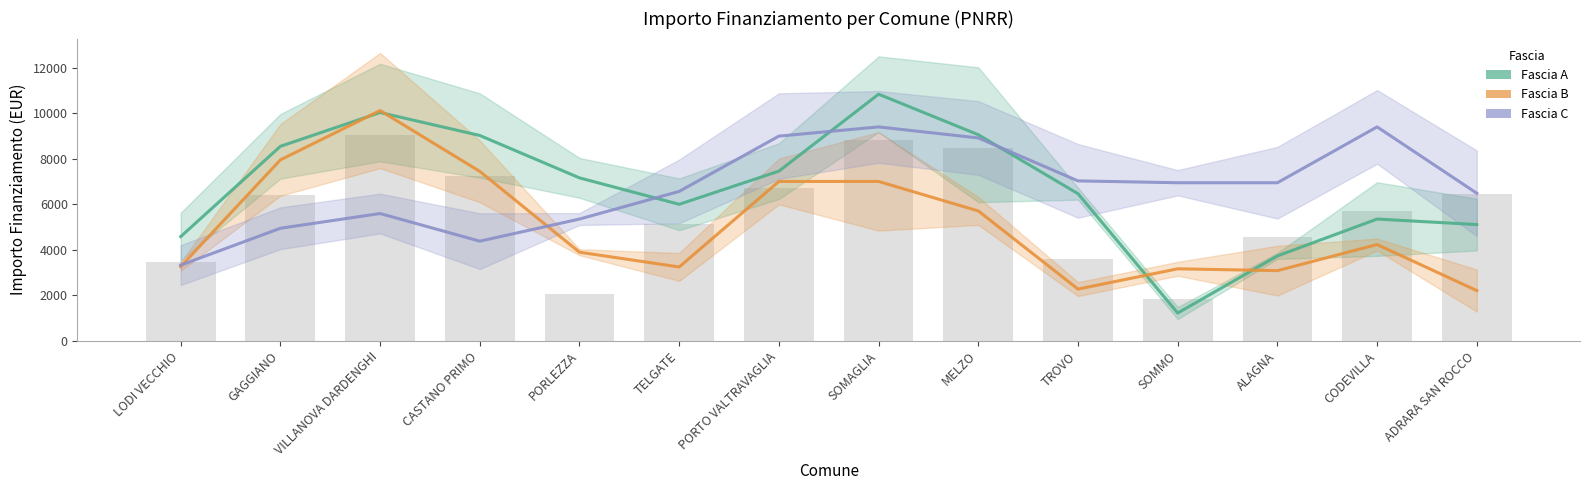

Which series has the largest range (max minus min)?

Fascia A